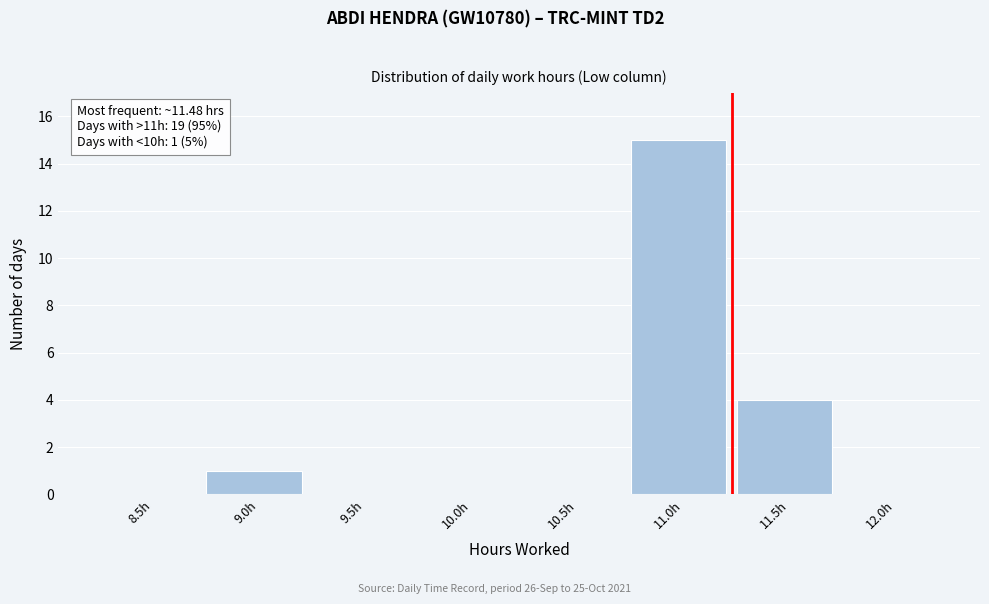

Reading left to right, what are all the values shown in this chart?

8.5h=0	9.0h=1	9.5h=0	10.0h=0	10.5h=0	11.0h=15	11.5h=4	12.0h=0